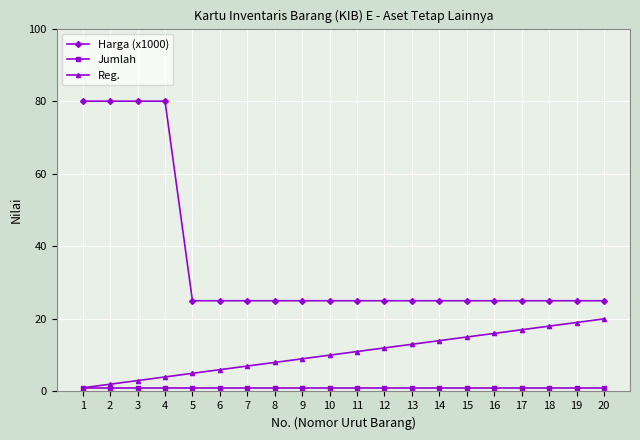

What is the spread (max minus min) of values at 12?

24